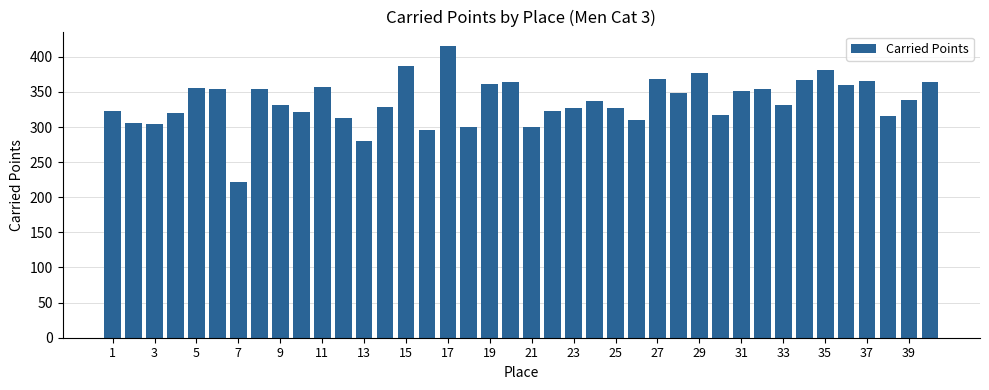

What is the difference between the maximum and minimum values?

193.0